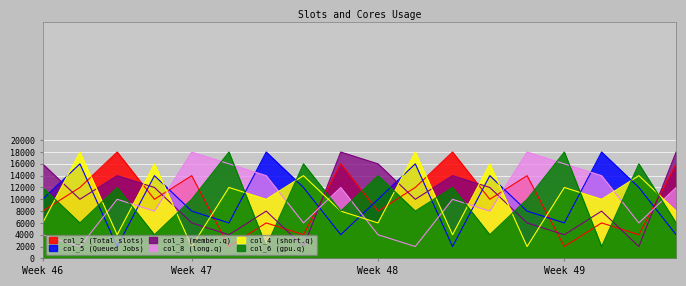

What is the value of the col_4 point at the 17th from the left?

14000